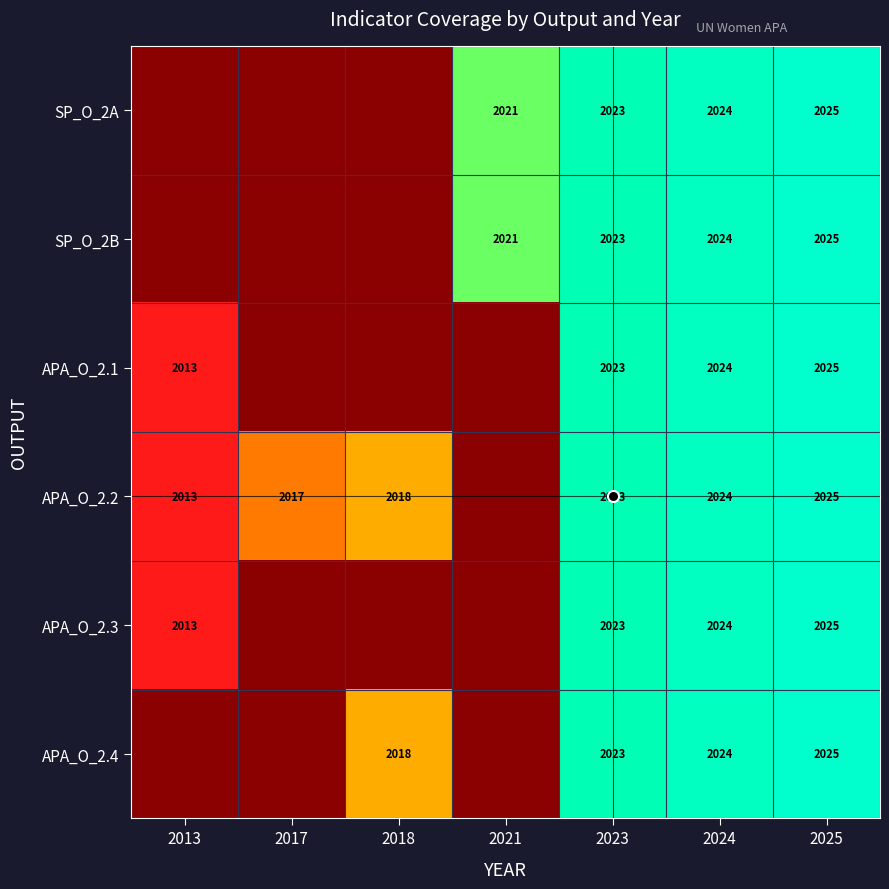

Which series has the widest spread of values?

APA_O_2.1